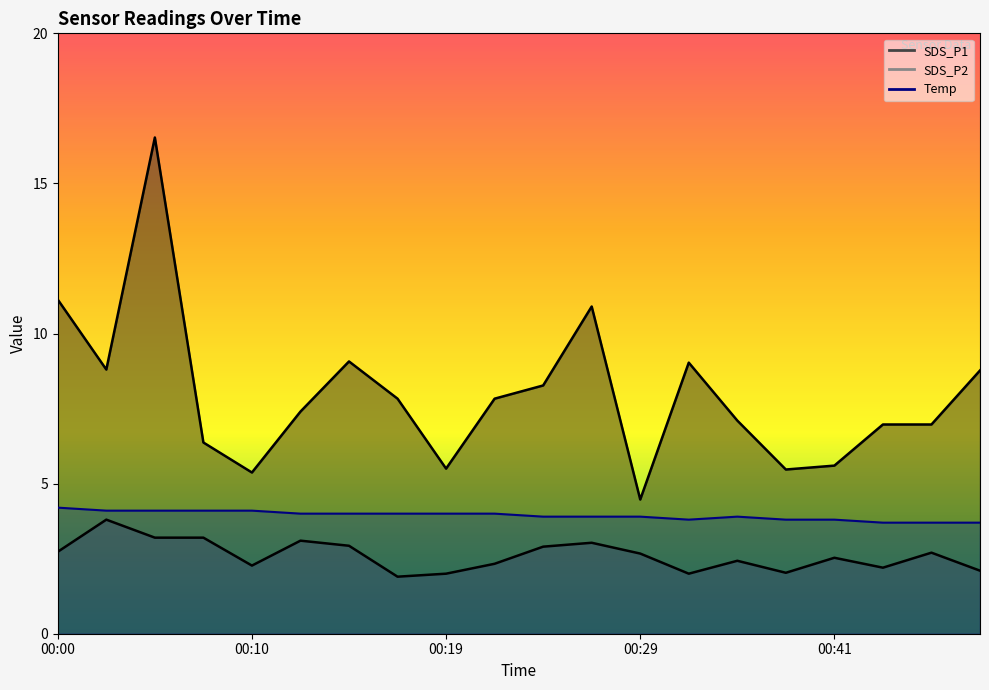

True or false: SDS_P2 and SDS_P1 cross at least once.

False